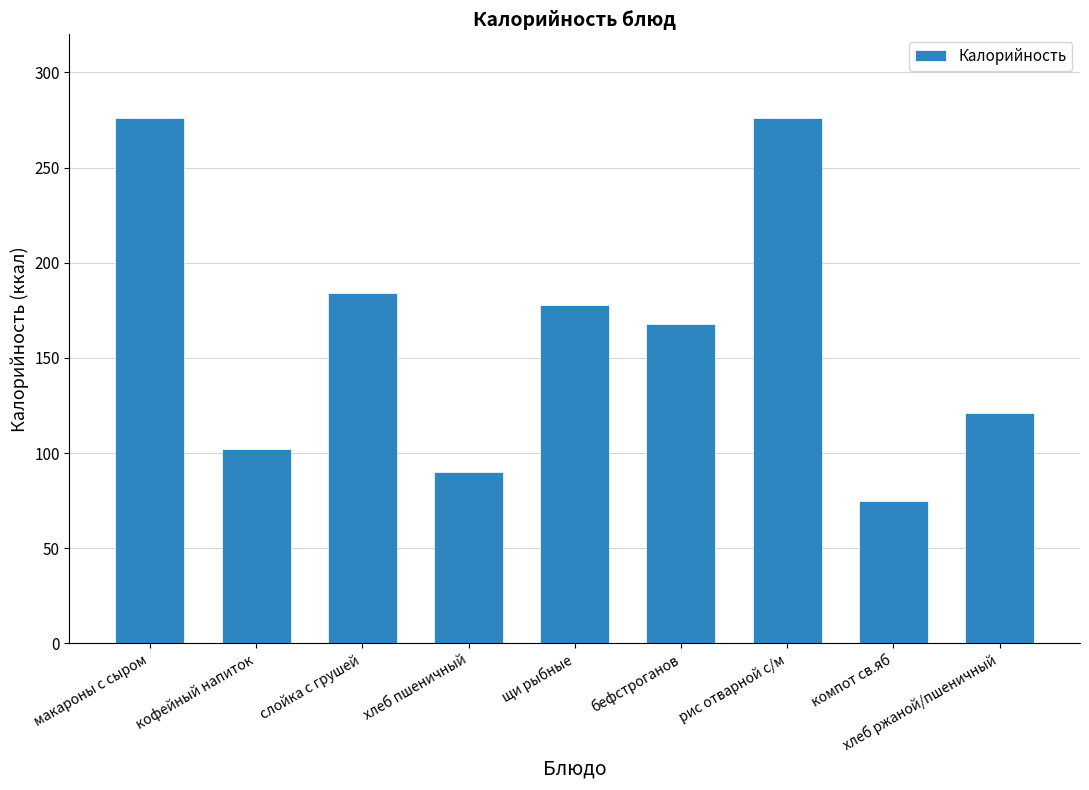

Reading right to left, transcribe all the data shown in this chart.

хлеб ржаной/пшеничный=121	компот св.яб=75	рис отварной с/м=276	бефстроганов=168	щи рыбные=178	хлеб пшеничный=90	слойка с грушей=184	кофейный напиток=102	макароны с сыром=276